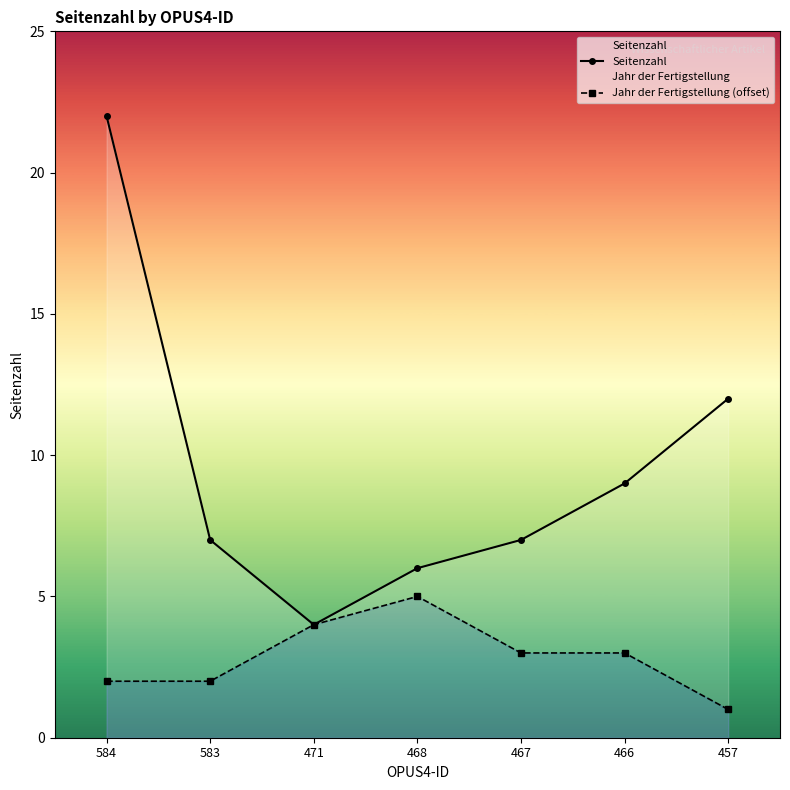

True or false: Seitenzahl and Jahr der Fertigstellung (offset) intersect in this chart.

False